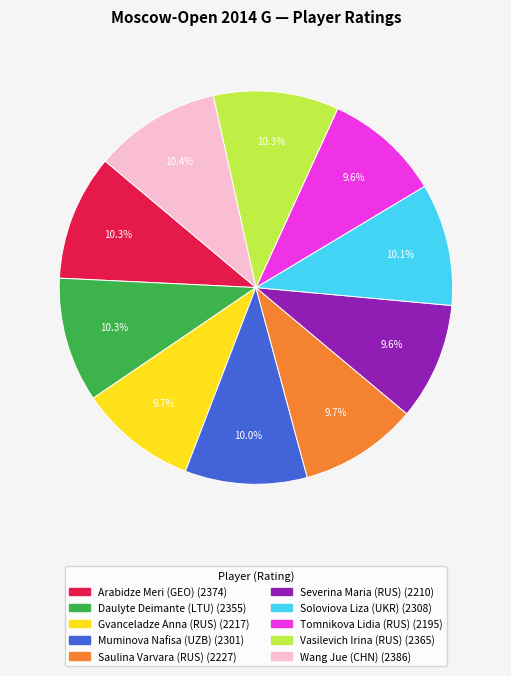

What is the ratio of the value at Wang Jue (CHN) to the value at Arabidze Meri (GEO)?

1.0